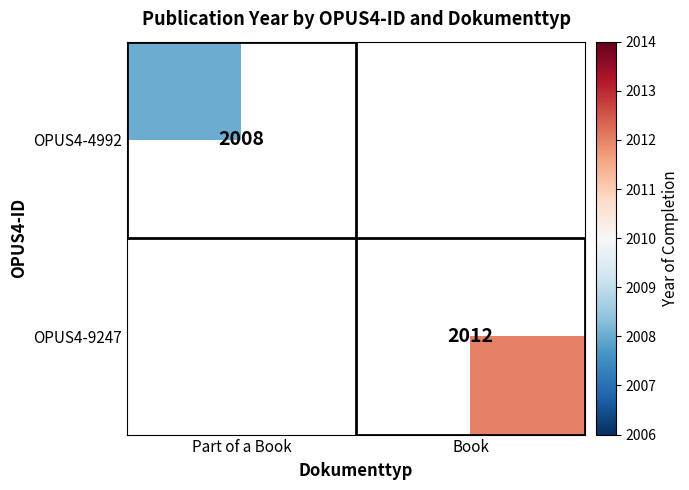

What is the maximum value shown in the chart?

2012.0